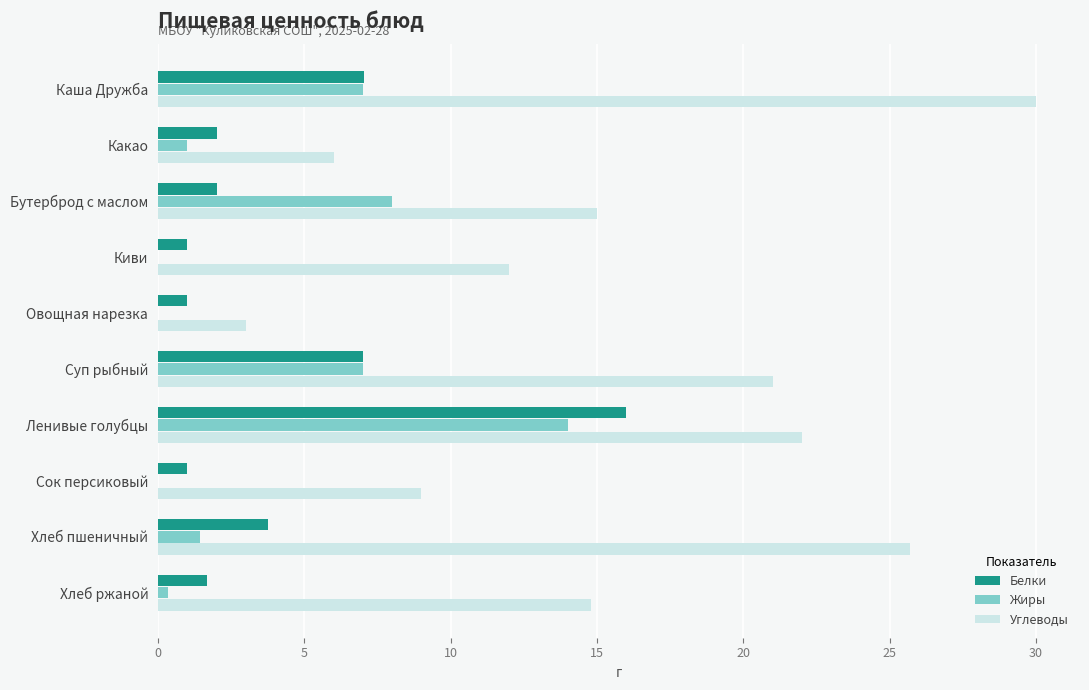

How many series are shown in this chart?

3